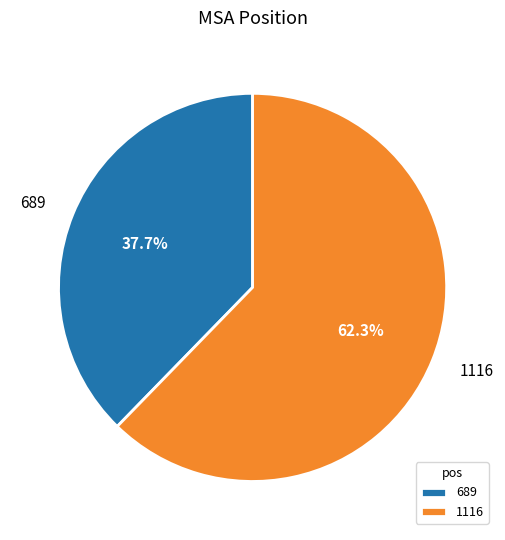

Which slice represents more than half of the pie?

1116